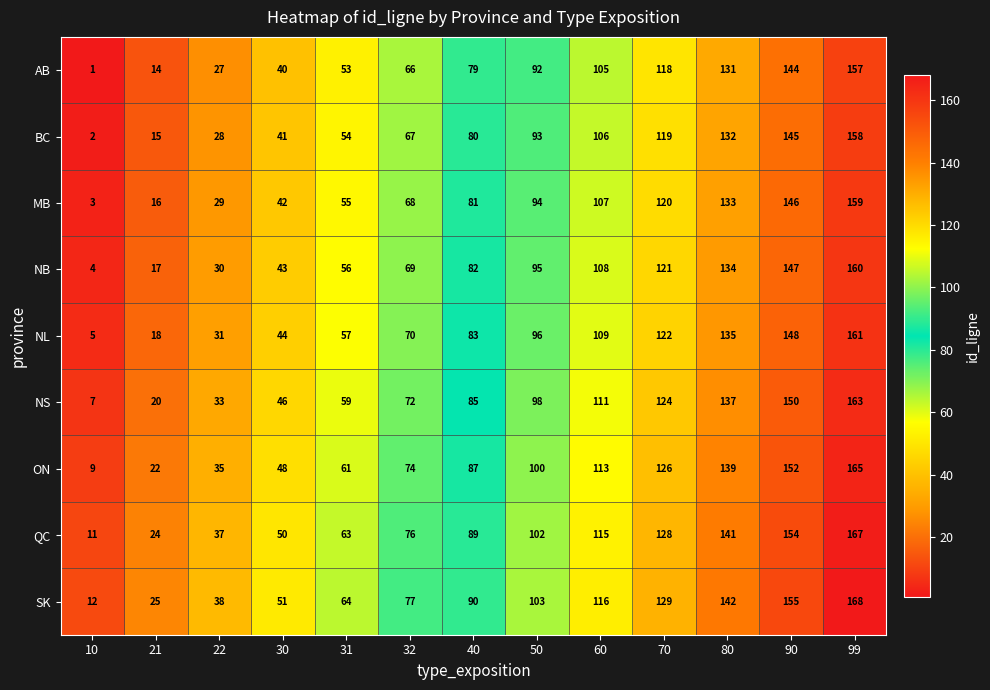

What is the sum of the ON values at 21 and 10?

31